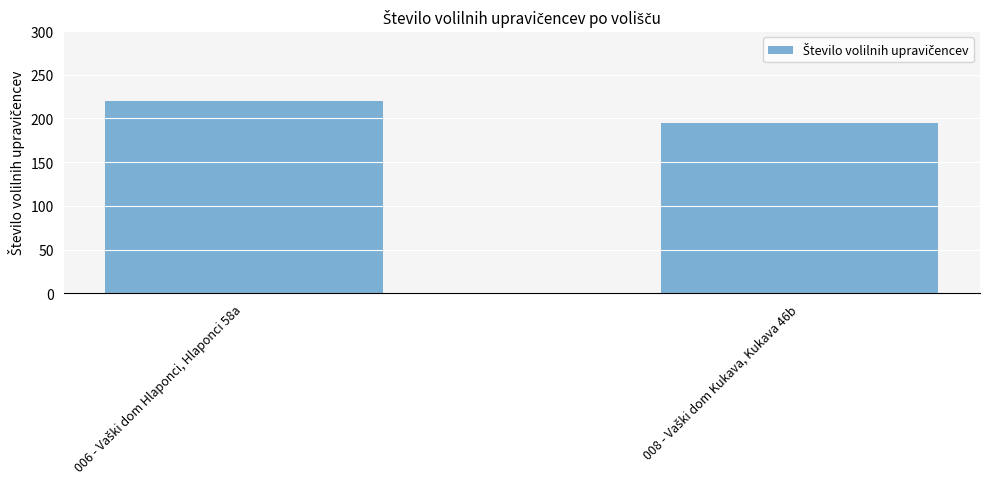

What is the value of the 1st bar from the left?

220